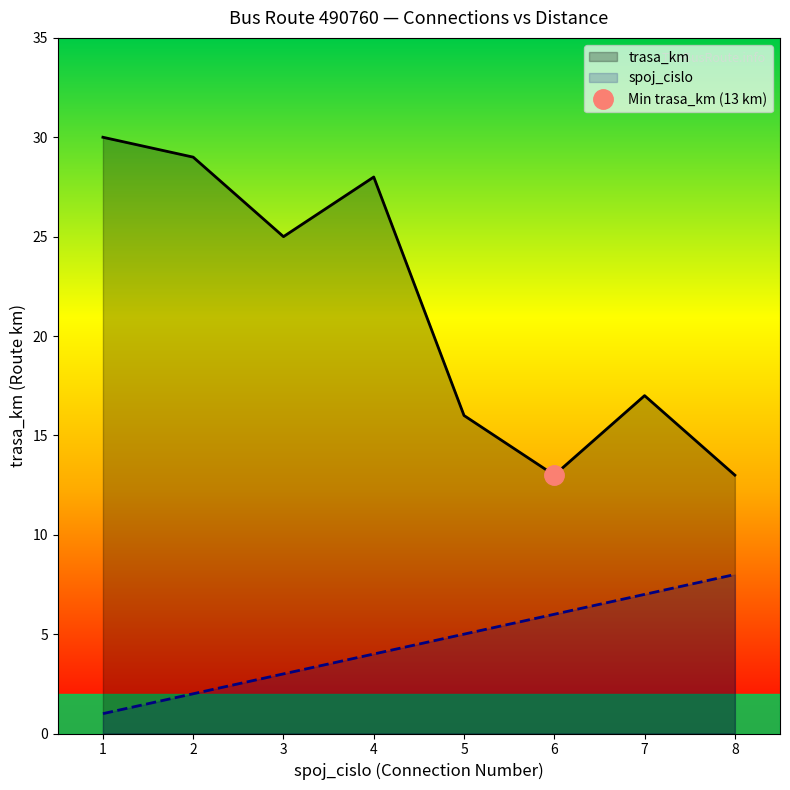

Read the spoj_cislo value at 8.

8